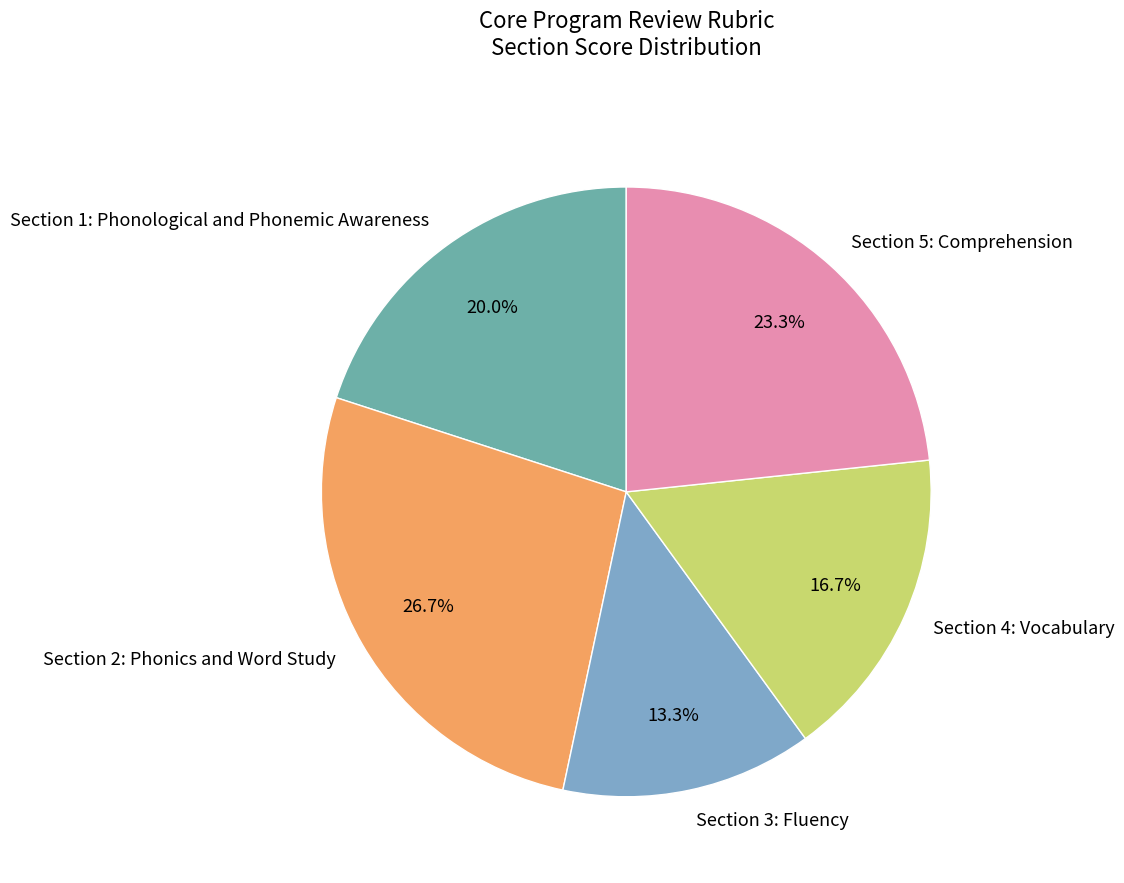

Approximately how many times larger is the value at Section 2: Phonics and Word Study compared to Section 3: Fluency?

2.0